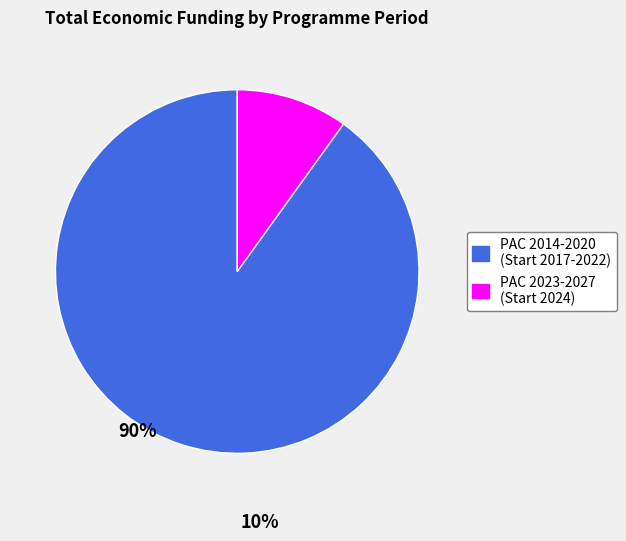

Does any single category account for the majority?

Yes